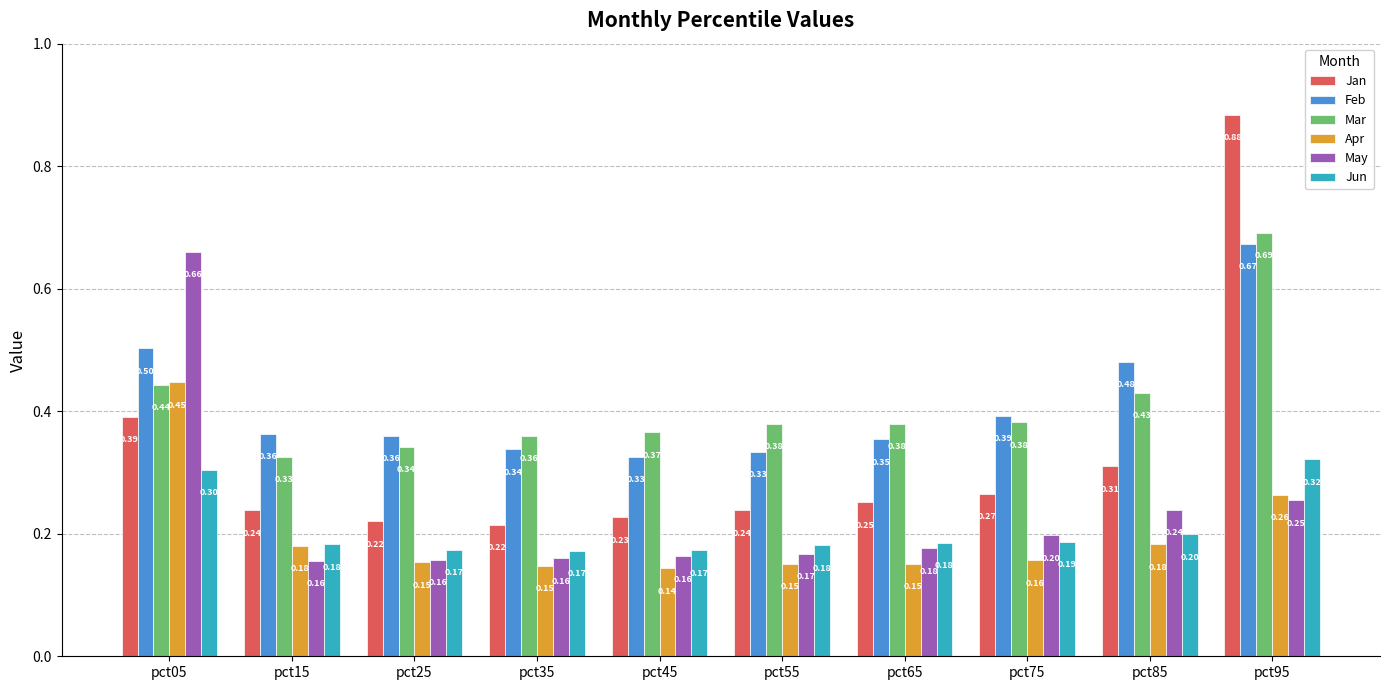

What is the value of the Jun bar at the 6th from the left?

0.2